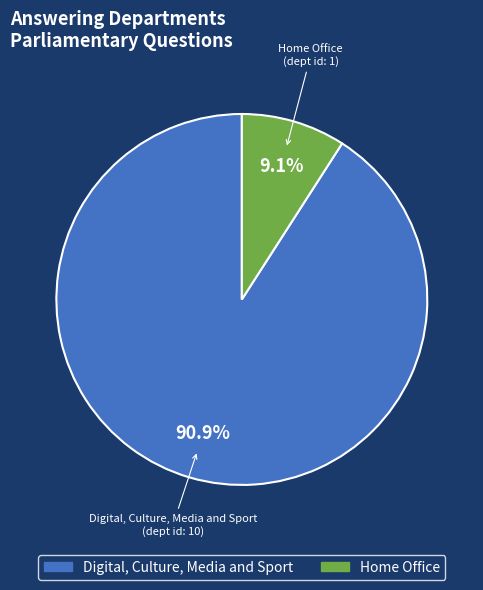

Rank the categories by value from lowest to highest.

Home Office, Digital, Culture, Media and Sport